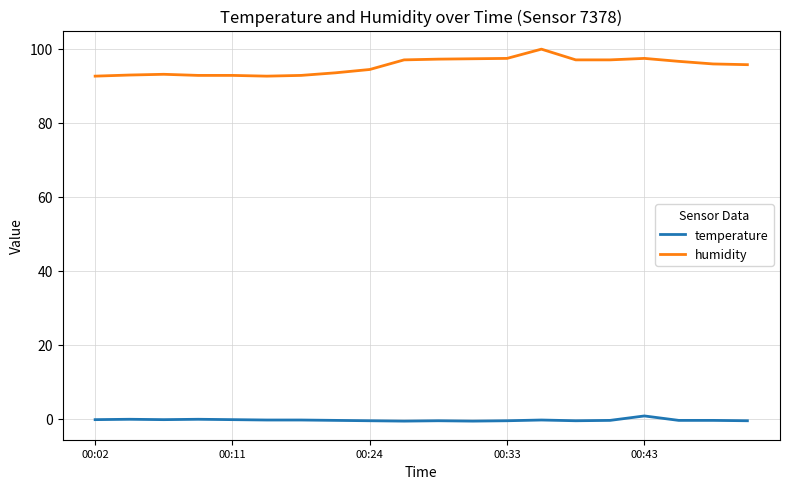

What is the highest value of the humidity series?

99.9